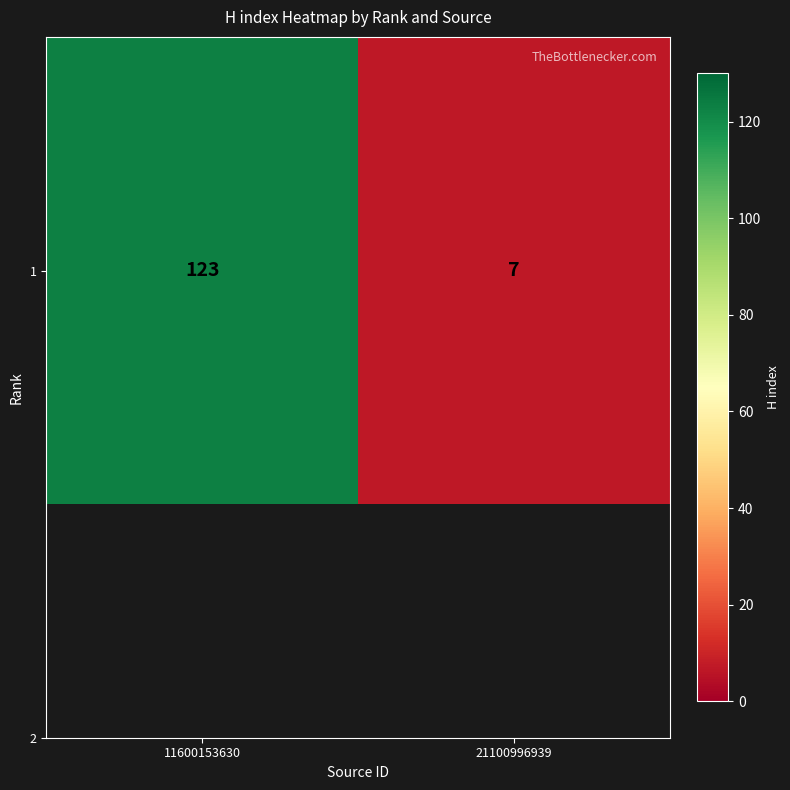

The chart shows a value of 123 at 11600153630. True or false?

True